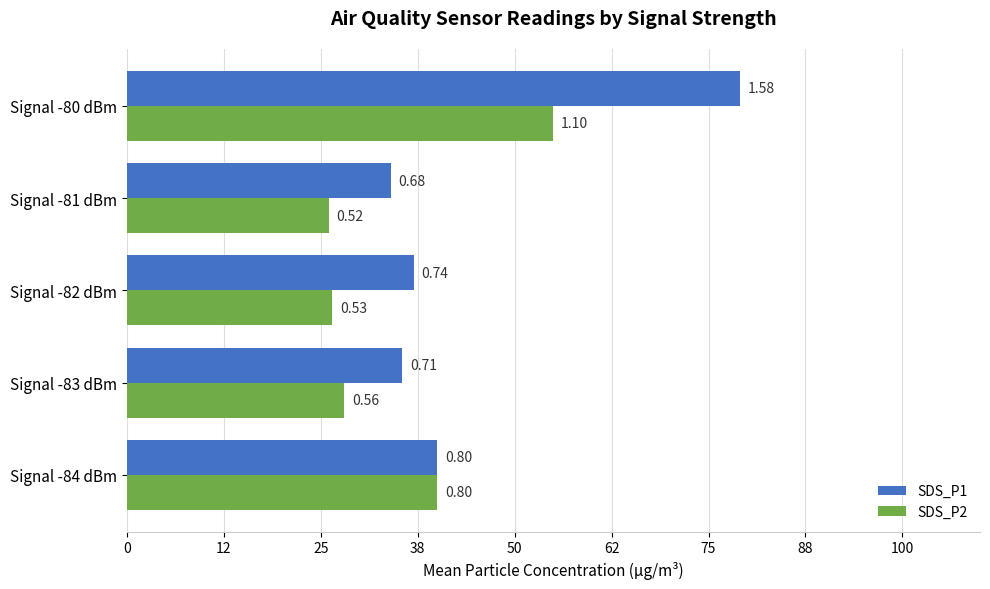

What are all the series names shown in the legend?

SDS_P1, SDS_P2